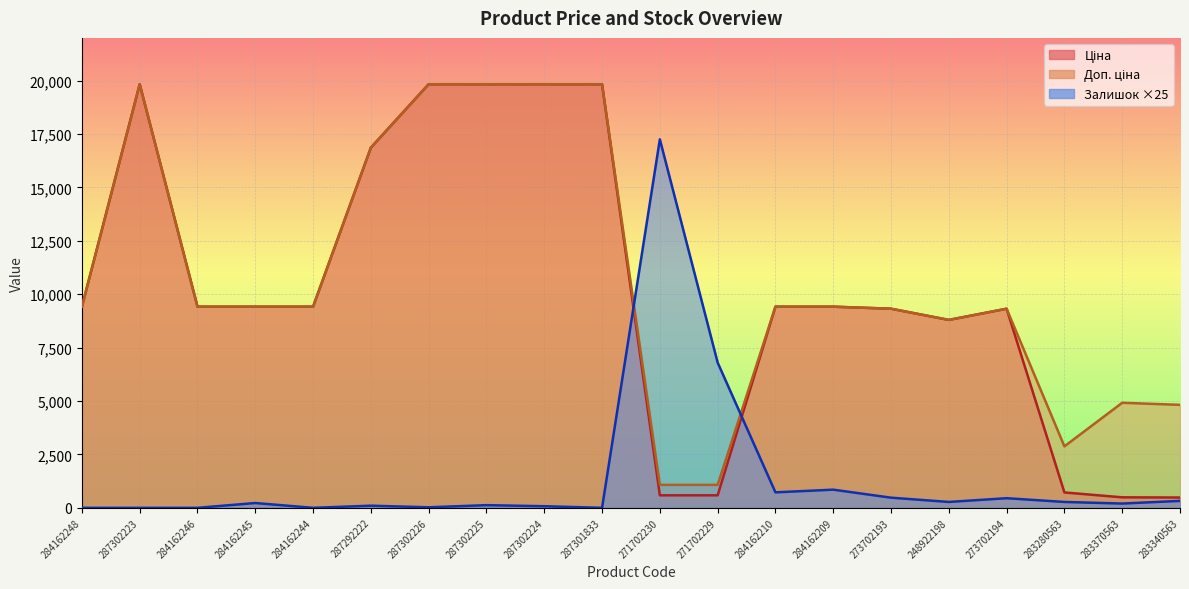

What is the difference between the second highest and minimum values in the Доп. ціна series?

18756.6